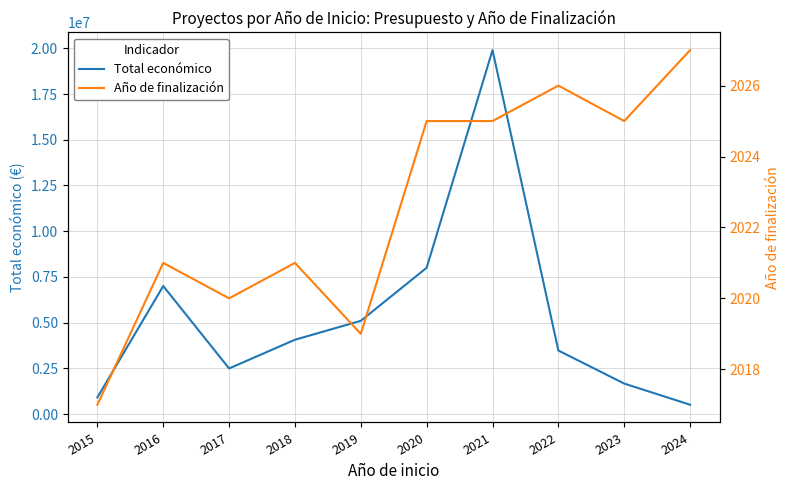

What is the total value across all series at 2016?

7002014